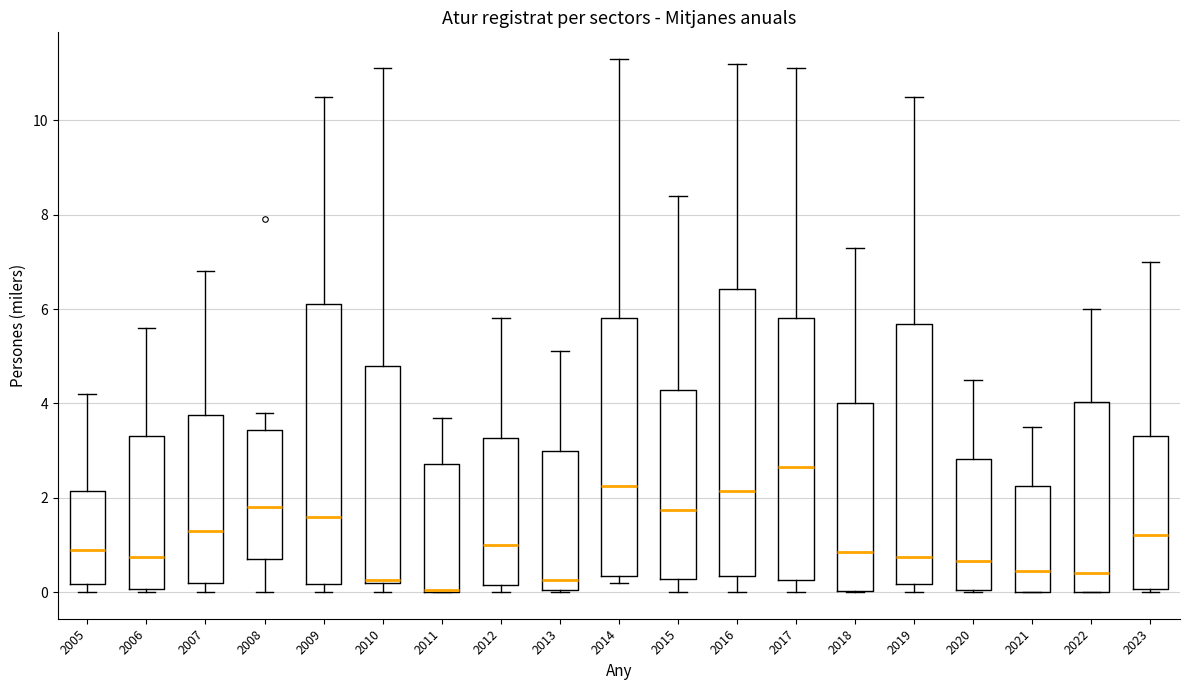

Reading left to right, transcribe this box plot: for each box, give where its median line is, the range the box spans, and where its two whiskers end, as read against the y-axis. The values are not printed on the chart, so give them approximately, as read against the axis.

2005: median 1.0, box 0.2 to 2.2, whiskers 0.0 to 4.2
2006: median 0.8, box 0.0 to 3.4, whiskers 0.0 (just below the box's lower edge) to 5.6
2007: median 1.4, box 0.2 to 3.8, whiskers 0.0 to 6.8
2008: median 1.8, box 0.8 to 3.4, whiskers 0.0 to 3.8
2009: median 1.6, box 0.2 to 6.2, whiskers 0.0 to 10.6
2010: median 0.2, box 0.2 to 4.8, whiskers 0.0 to 11.2
2011: median 0.0, box 0.0 to 2.8, whiskers 0.0 to 3.8
2012: median 1.0, box 0.2 to 3.2, whiskers 0.0 to 5.8
2013: median 0.2, box 0.0 to 3.0, whiskers 0.0 to 5.2
2014: median 2.2, box 0.4 to 5.8, whiskers 0.2 to 11.4
2015: median 1.8, box 0.2 to 4.2, whiskers 0.0 to 8.4
2016: median 2.2, box 0.4 to 6.4, whiskers 0.0 to 11.2
2017: median 2.6, box 0.2 to 5.8, whiskers 0.0 to 11.2
2018: median 0.8, box 0.0 to 4.0, whiskers 0.0 to 7.4
2019: median 0.8, box 0.2 to 5.6, whiskers 0.0 to 10.6
2020: median 0.6, box 0.0 to 2.8, whiskers 0.0 to 4.6
2021: median 0.4, box 0.0 to 2.2, whiskers 0.0 to 3.6
2022: median 0.4, box 0.0 to 4.0, whiskers 0.0 to 6.0
2023: median 1.2, box 0.0 to 3.4, whiskers 0.0 (just below the box's lower edge) to 7.0